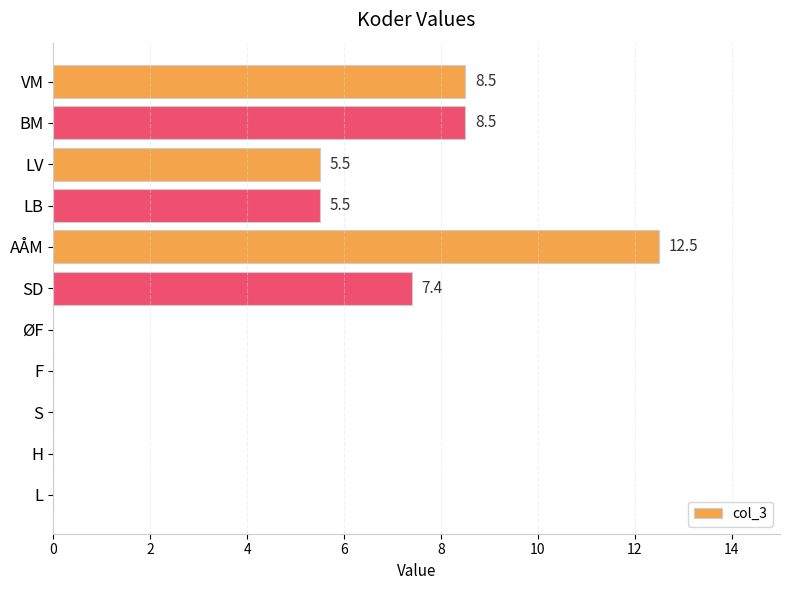

Reading bottom to top, extract all data points from this chart.

L=0.0	H=0.0	S=0.0	F=0.0	ØF=0.0	SD=7.4	AÅM=12.5	LB=5.5	LV=5.5	BM=8.5	VM=8.5